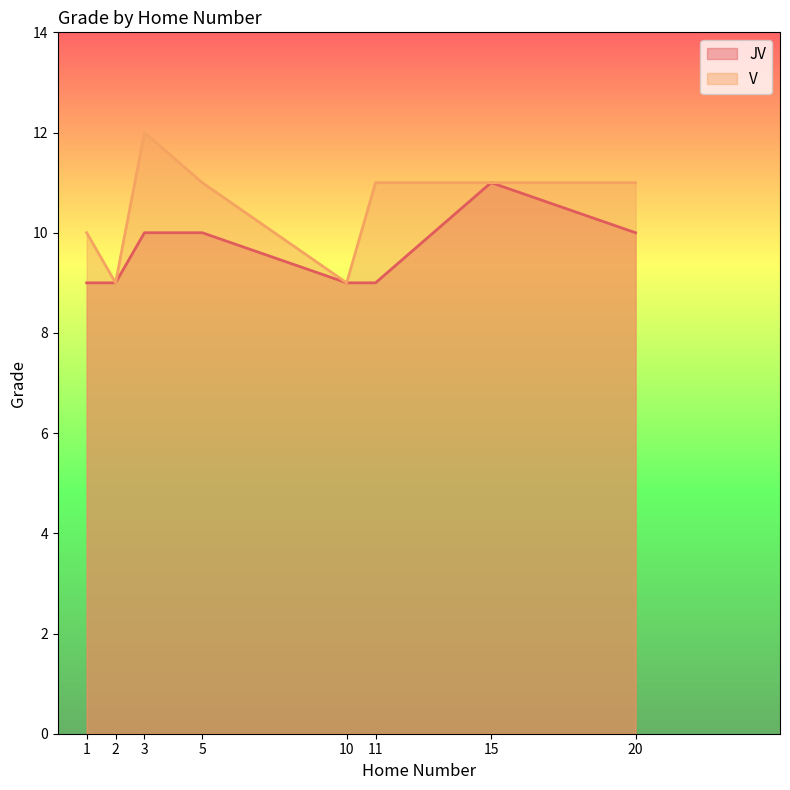

What is the total value across all series at 5?

21